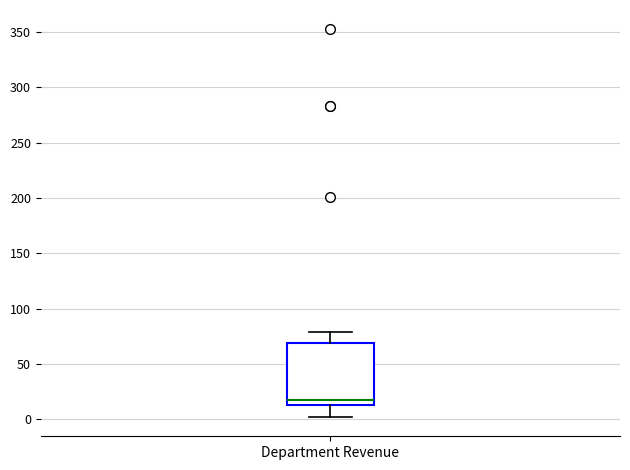

Transcribe this box plot: give where the median line is, the range the box spans, and where the two whiskers end, as read against the y-axis. The values are not printed on the chart, so give them approximately, as read against the axis.

median 15, box 10 to 70, whiskers 0 to 80